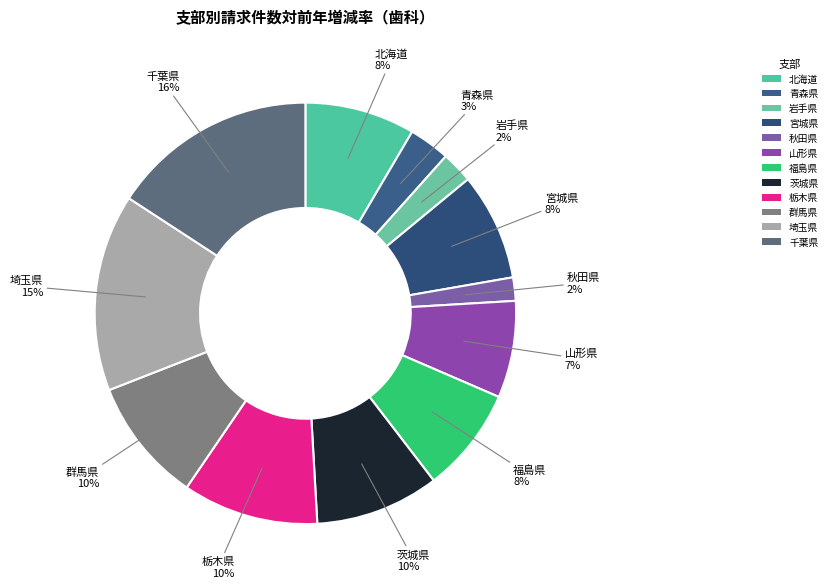

Combined, what portion of the pie is 群馬県 and 青森県?

12.7%